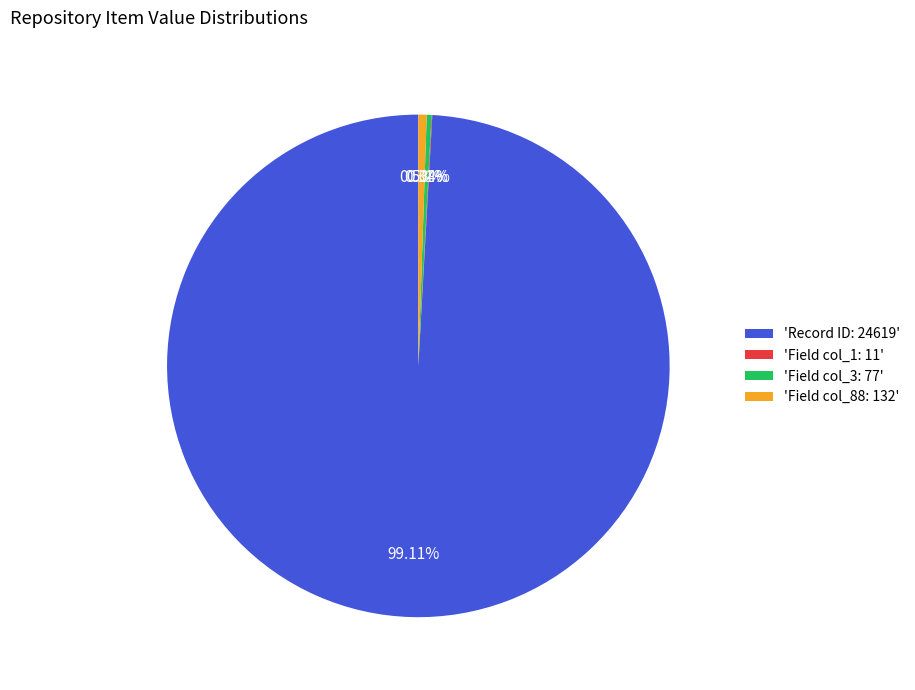

Is 'Record ID: 24619' the majority of the pie?

Yes